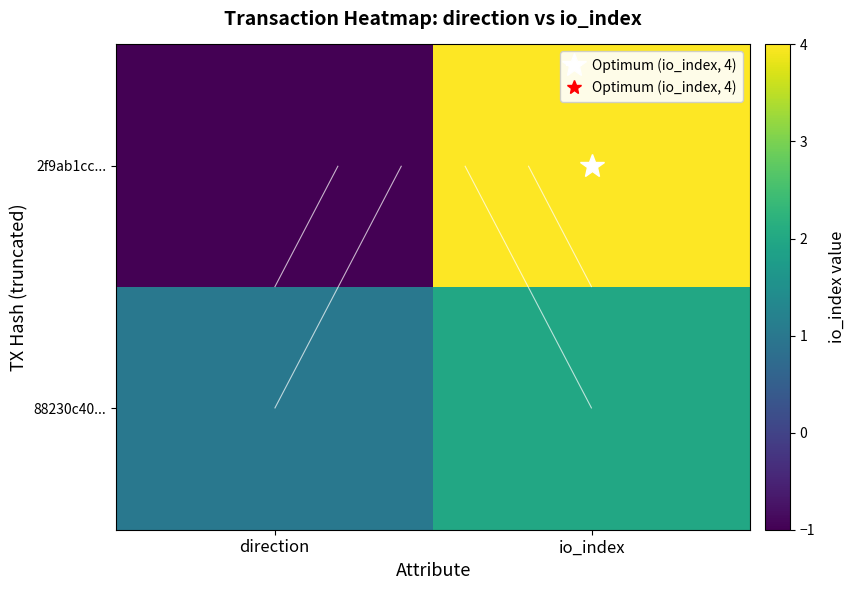

At io_index, list the series in order from largest to smallest.

2f9ab1cc..., 88230c40...